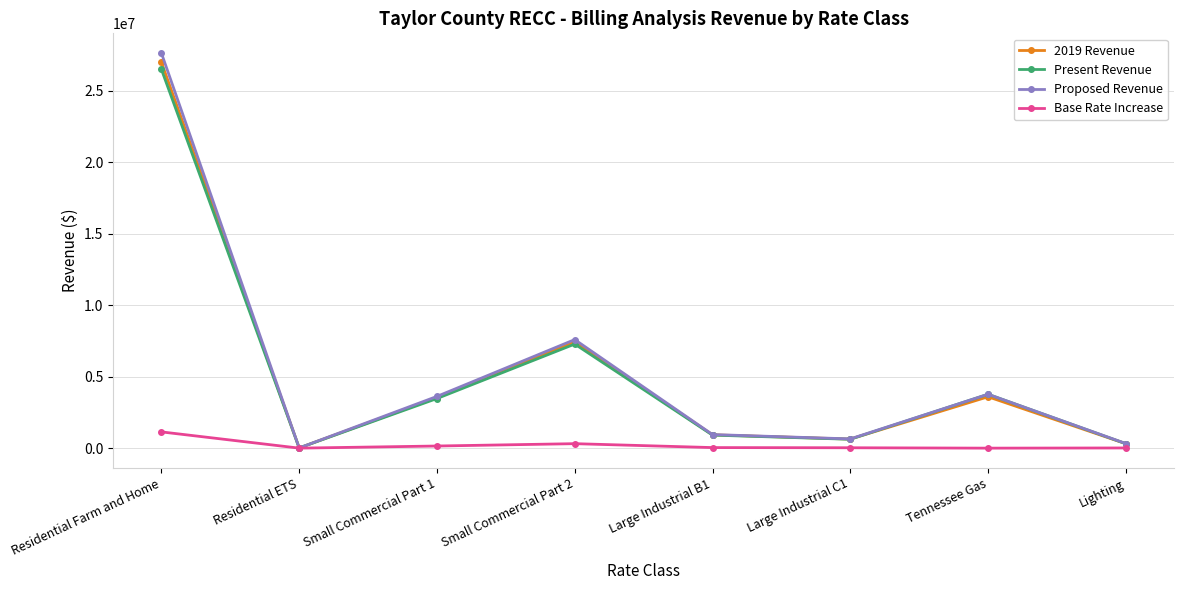

True or false: 2019 Revenue has more than 1 points higher than both neighbors.

True